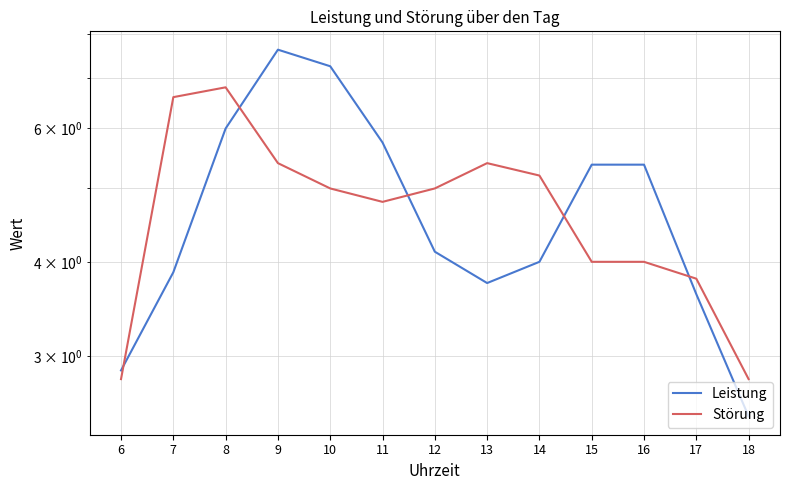

What is the sum of the Störung values at 13 and 7?

12.0